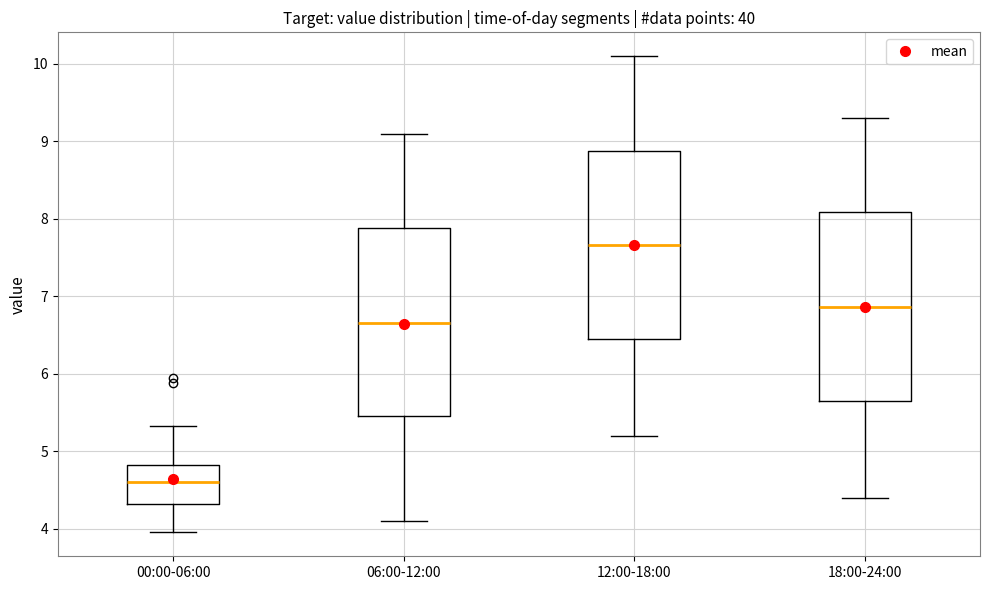

Reading left to right, transcribe this box plot: for each box, give where its median line is, the range the box spans, and where its two whiskers end, as read against the y-axis. The values are not printed on the chart, so give them approximately, as read against the axis.

00:00-06:00: median 4.6, box 4.3 to 4.8, whiskers 4.0 to 5.3
06:00-12:00: median 6.7, box 5.4 to 7.9, whiskers 4.1 to 9.1
12:00-18:00: median 7.7, box 6.4 to 8.9, whiskers 5.2 to 10.1
18:00-24:00: median 6.9, box 5.6 to 8.1, whiskers 4.4 to 9.3